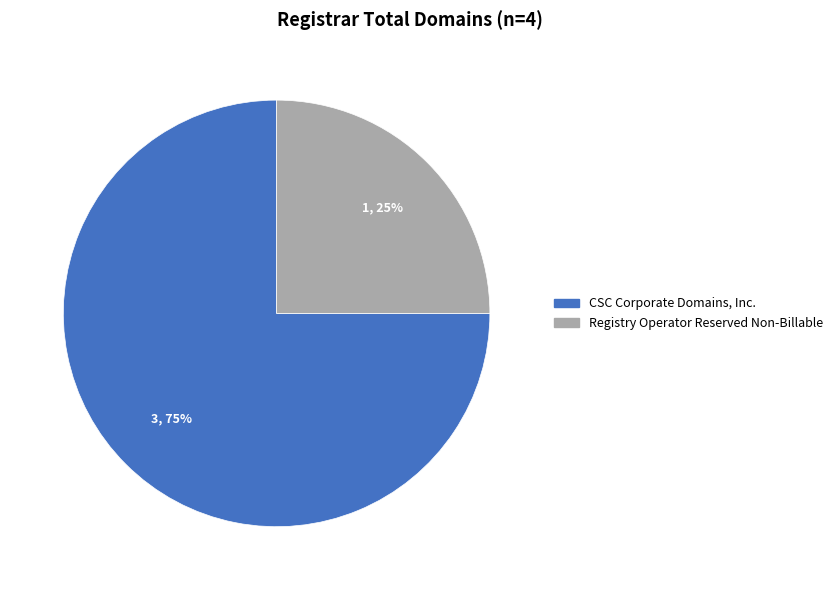

What percentage is the Registry Operator Reserved Non-Billable slice, to the nearest percent?

25%